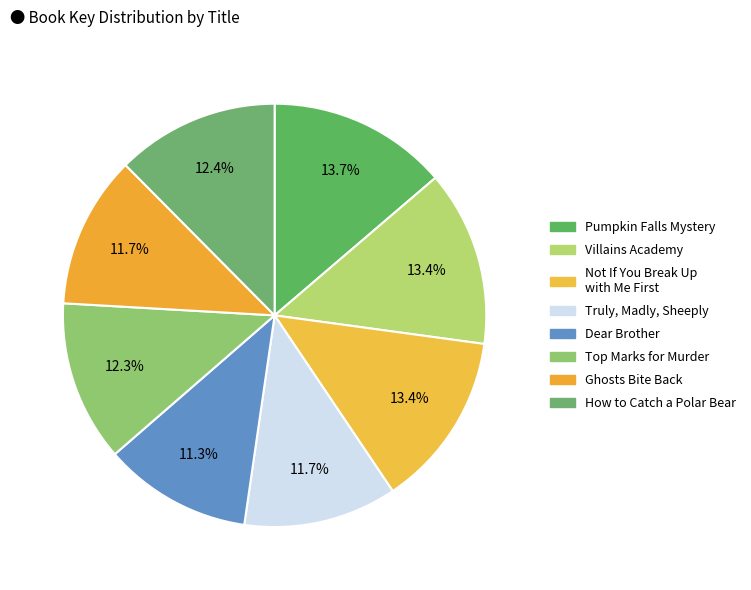

Count the number of slices in the pie.

8